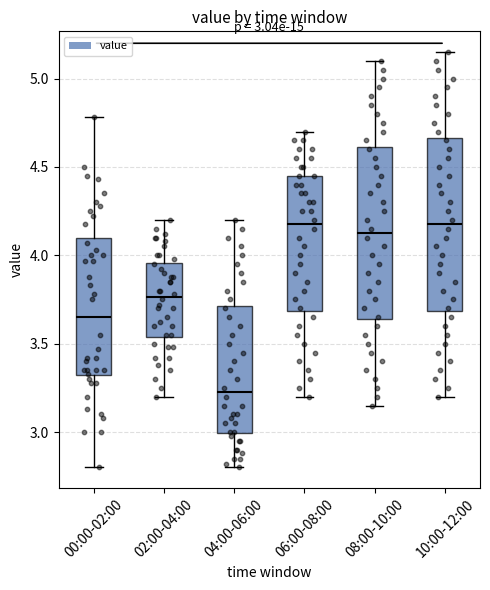

Which box has the lowest median line?

04:00-06:00